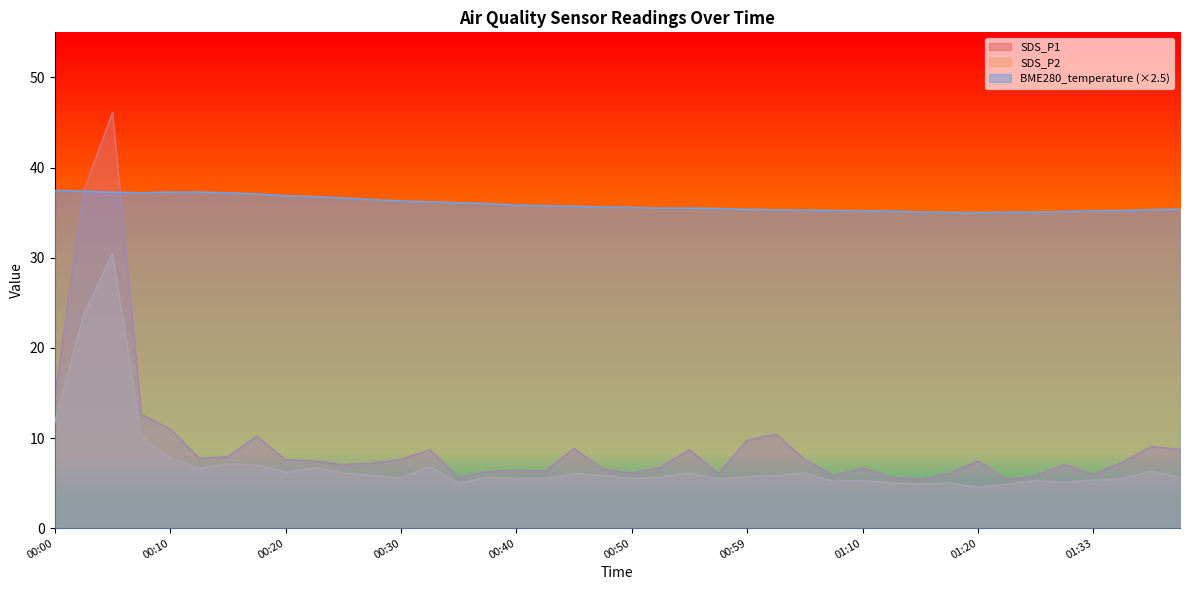

At which label does SDS_P2 first exceed 5?

00:00